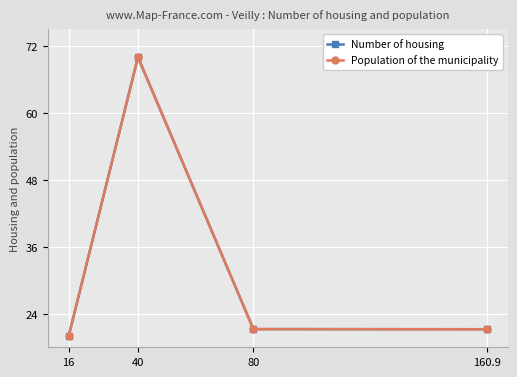

Is this an area chart (filled region under the line)?

No